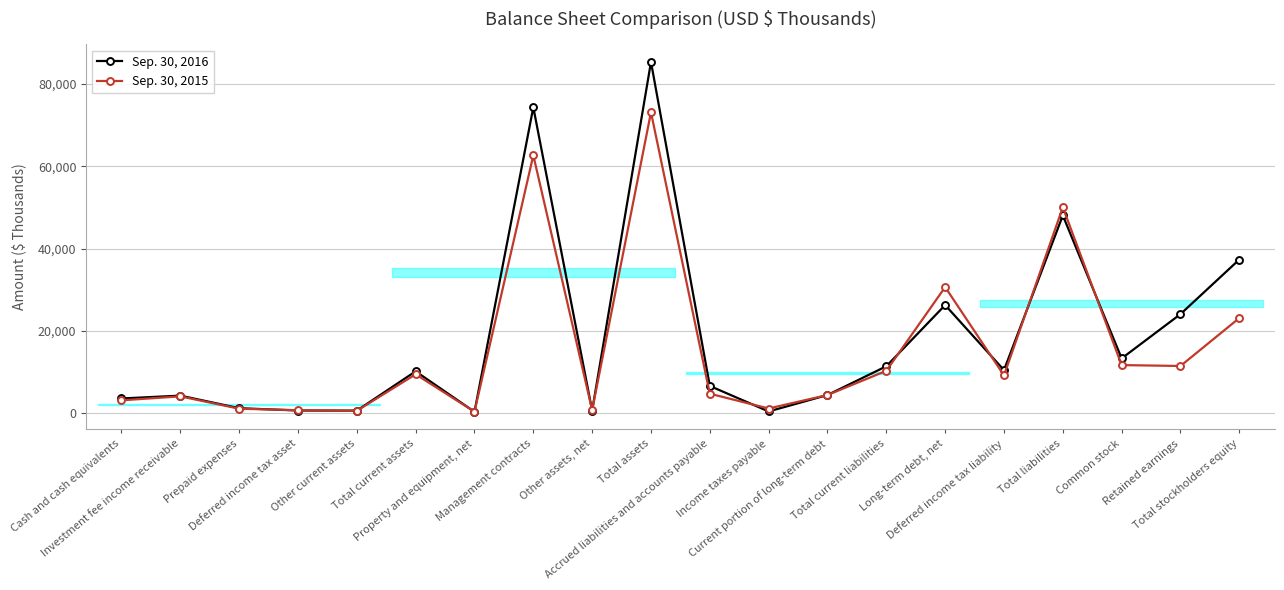

Rank the series by their average value, from highest to lowest.

Sep. 30, 2016, Sep. 30, 2015